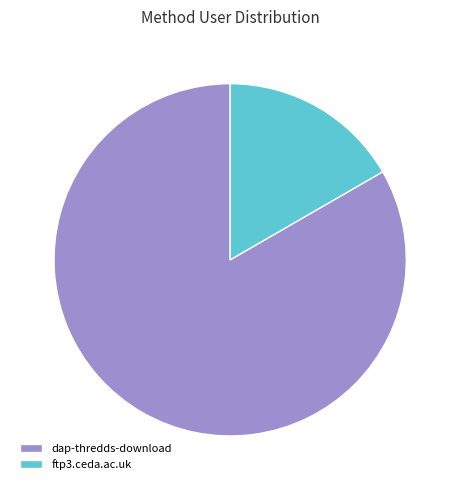

The dap-thredds-download slice represents 83% of the pie. True or false?

True